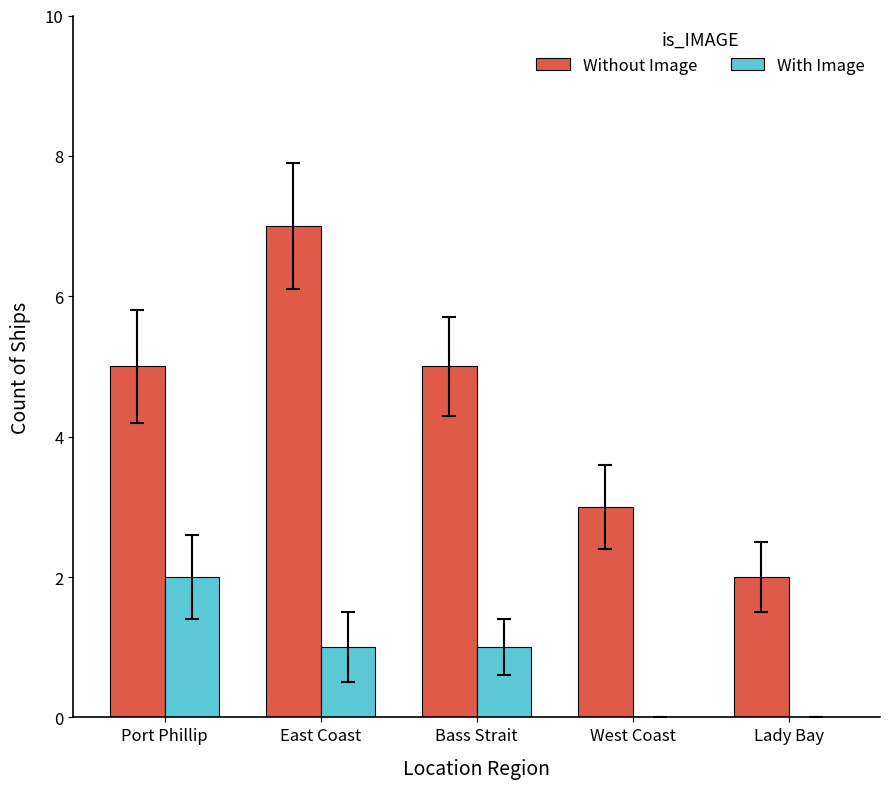

The value of Without Image at East Coast is 10. True or false?

False